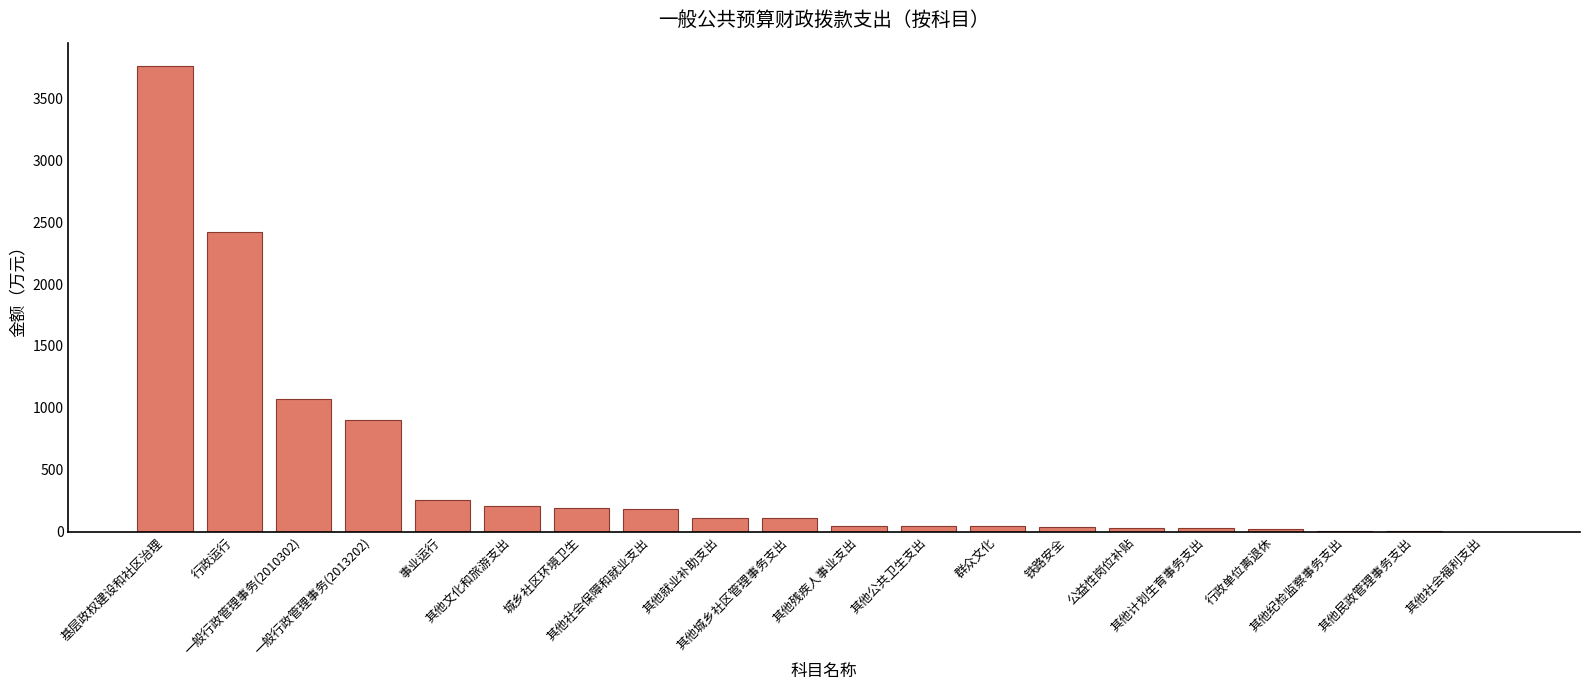

What is the sum of all values?

9489.7